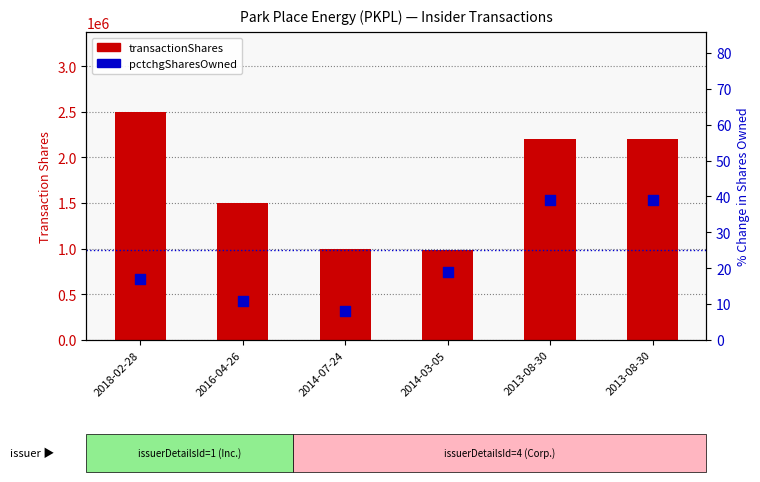

At how many categories does at least one series exceed 1964440?

3